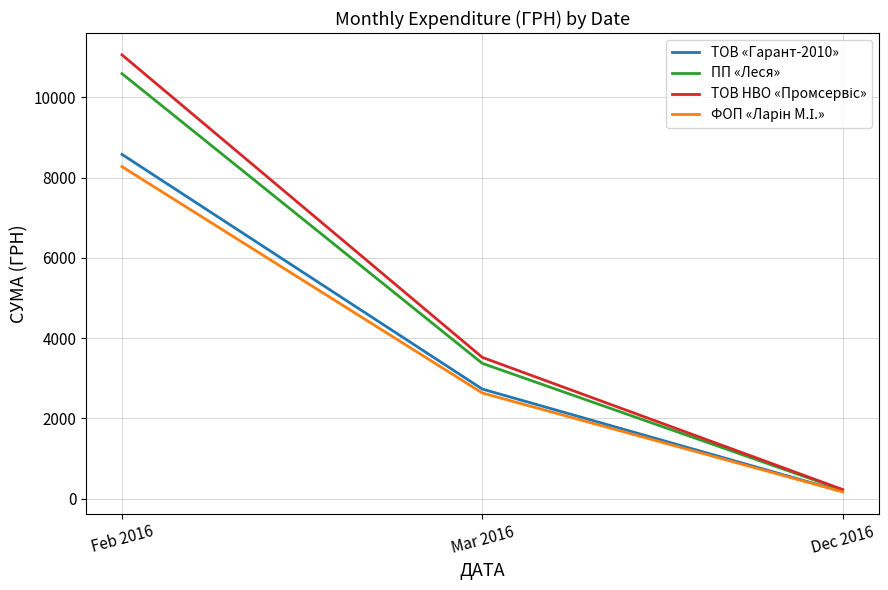

What is the average value of the ПП «Леся» series?

4726.4